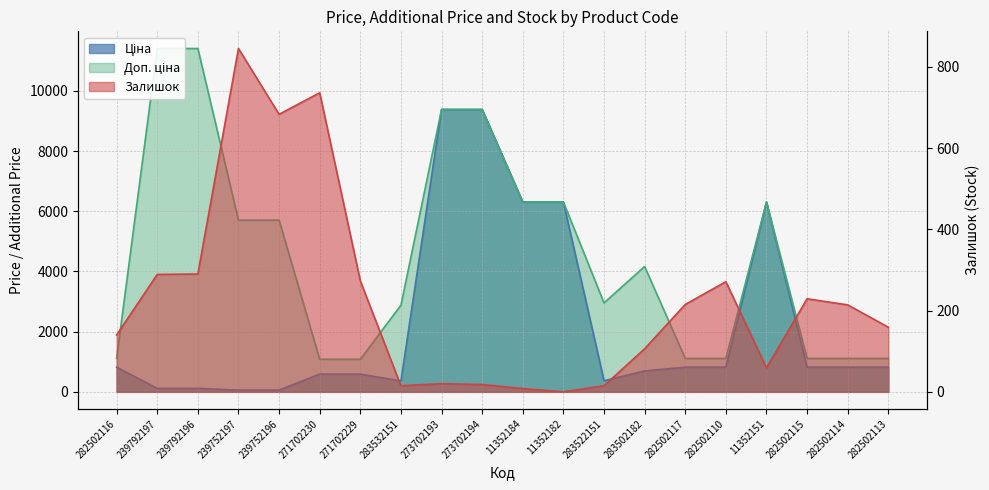

At which category is the sum across all series the highest?

273702193